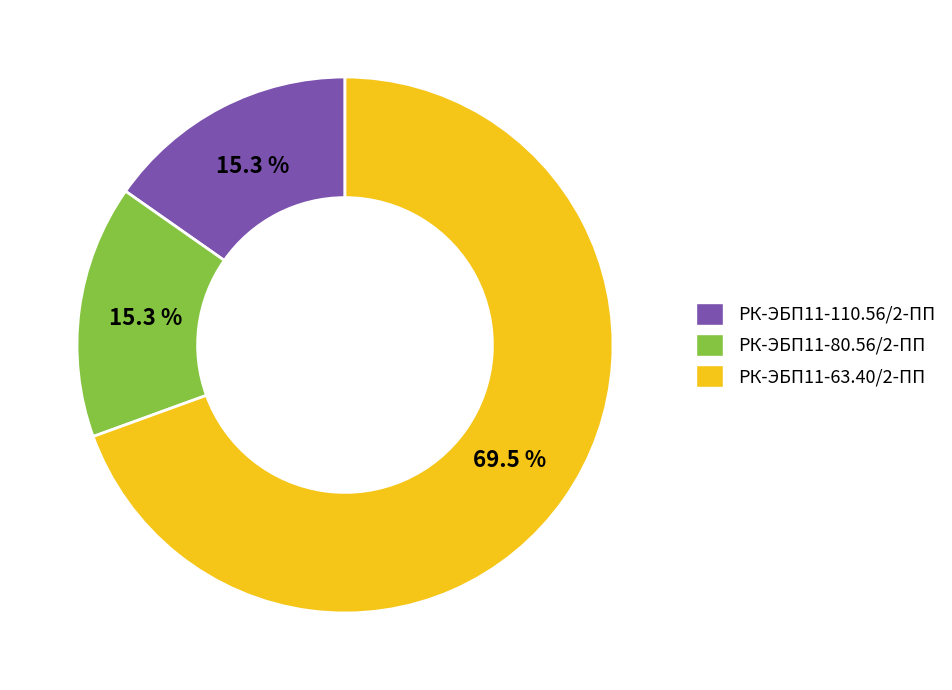

What is the majority slice?

РК-ЭБП11-63.40/2-ПП